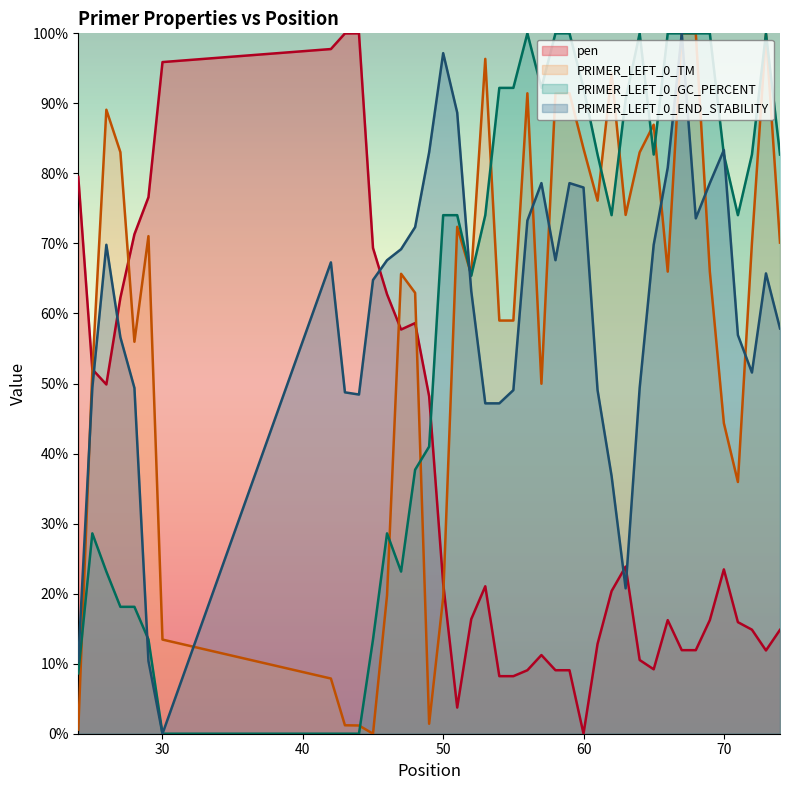

What value does the PRIMER_LEFT_0_GC_PERCENT series have at 27?

18.1